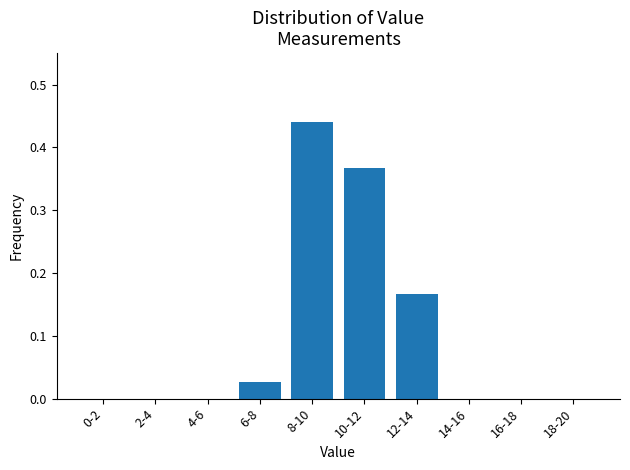

Which category has the highest value across all series?

8-10